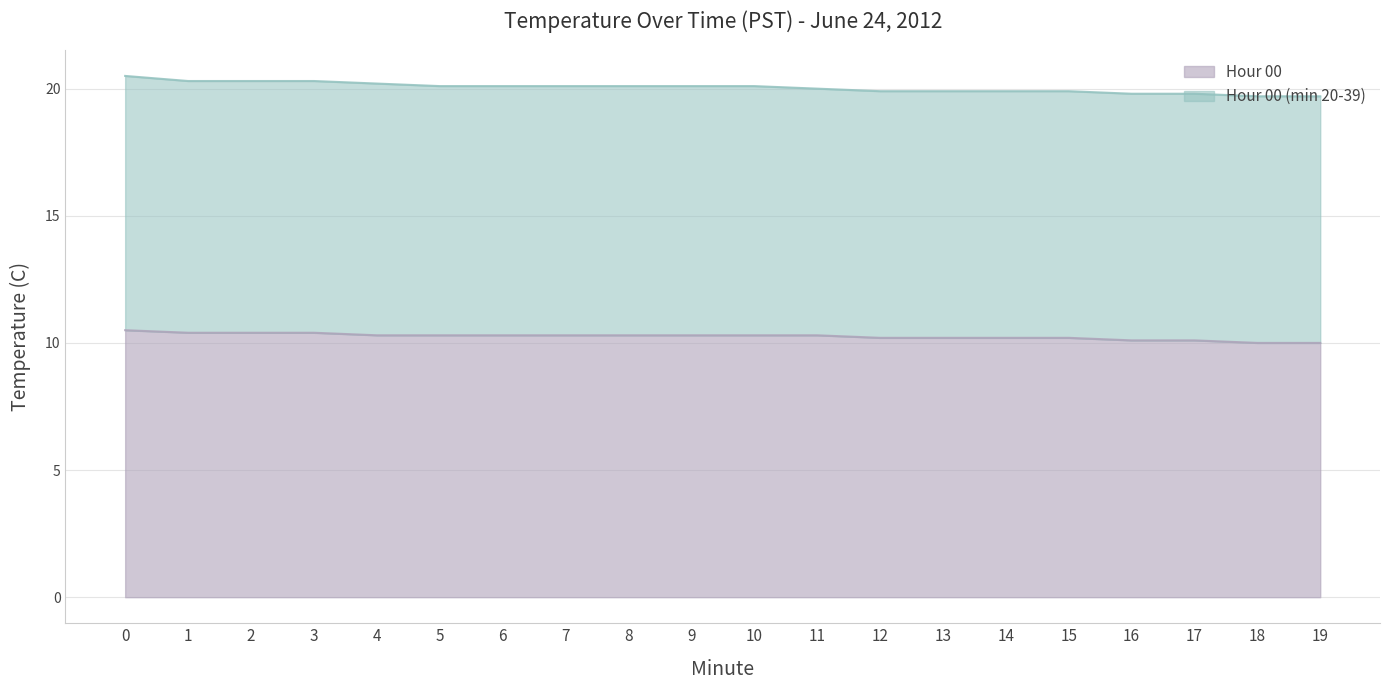

What is the change in value from 1 to 5?

-0.1